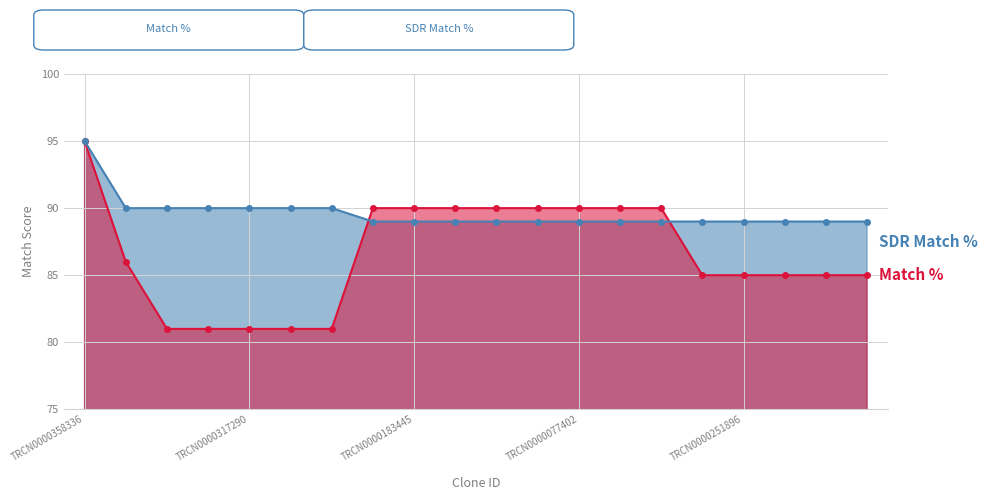

How many data points in SDR Match % are above 89?

7